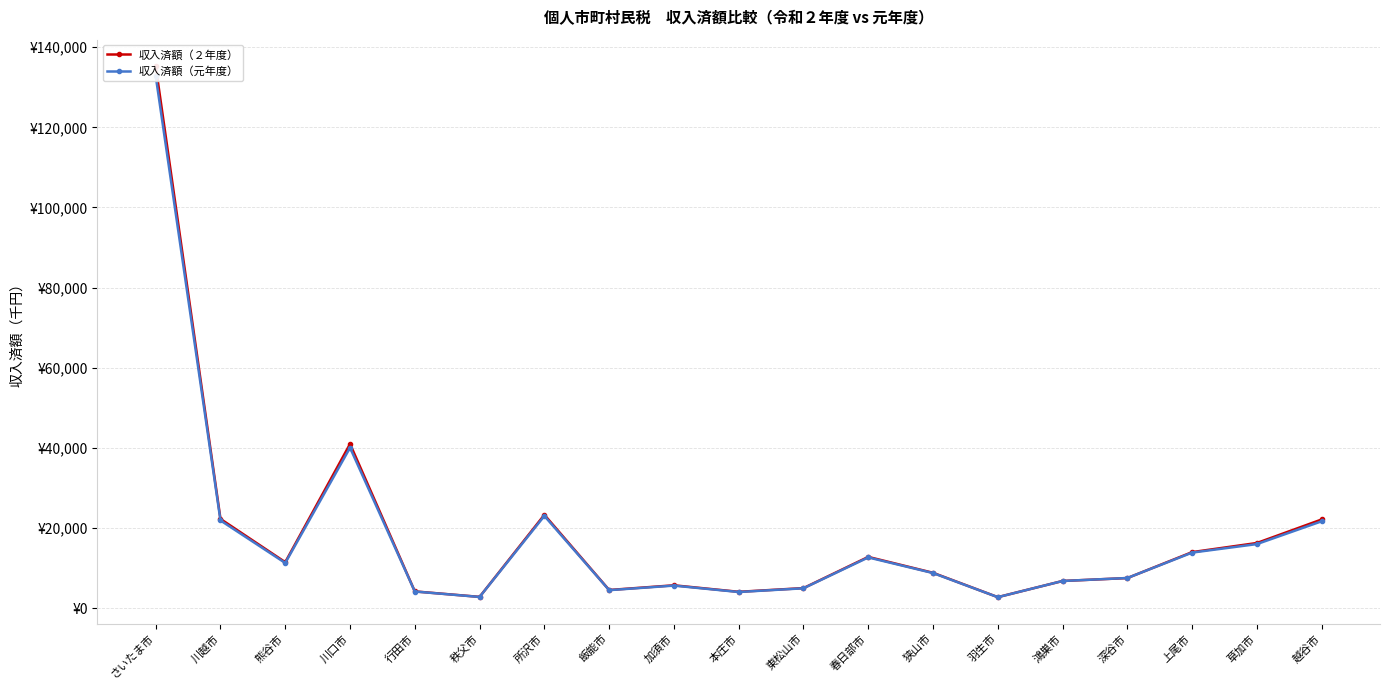

Reading left to right, what are all the values shown in this chart?

収入済額（２年度）: 135247.6	22271.7	11477.0	40983.3	4183.9	2818.8	23300.6	4534.8	5707.9	4083.0	5007.7	12794.2	8826.0	2753.0	6784.8	7516.3	13989.0	16265.5	22138.5
収入済額（元年度）: 132819.6	21890.9	11282.4	40044.8	4160.6	2801.6	23026.7	4495.1	5634.3	4036.4	4963.1	12664.1	8764.5	2746.2	6785.0	7528.7	13869.4	15994.0	21688.5